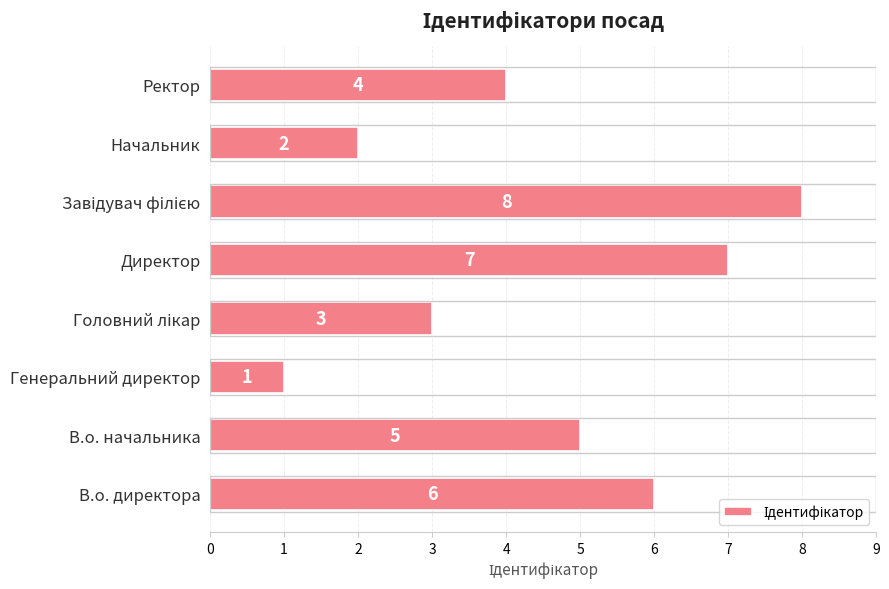

What is the difference between the maximum and minimum values?

7